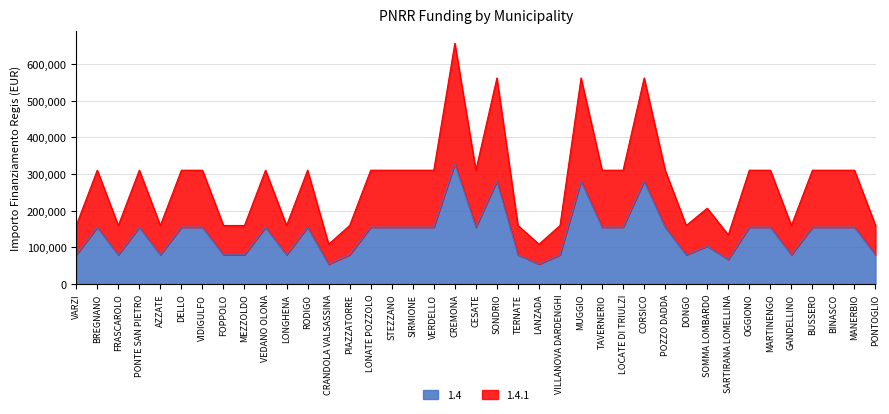

What is the sum of the 1.4 values at LOCATE DI TRIULZI and LONGHENA?

235156